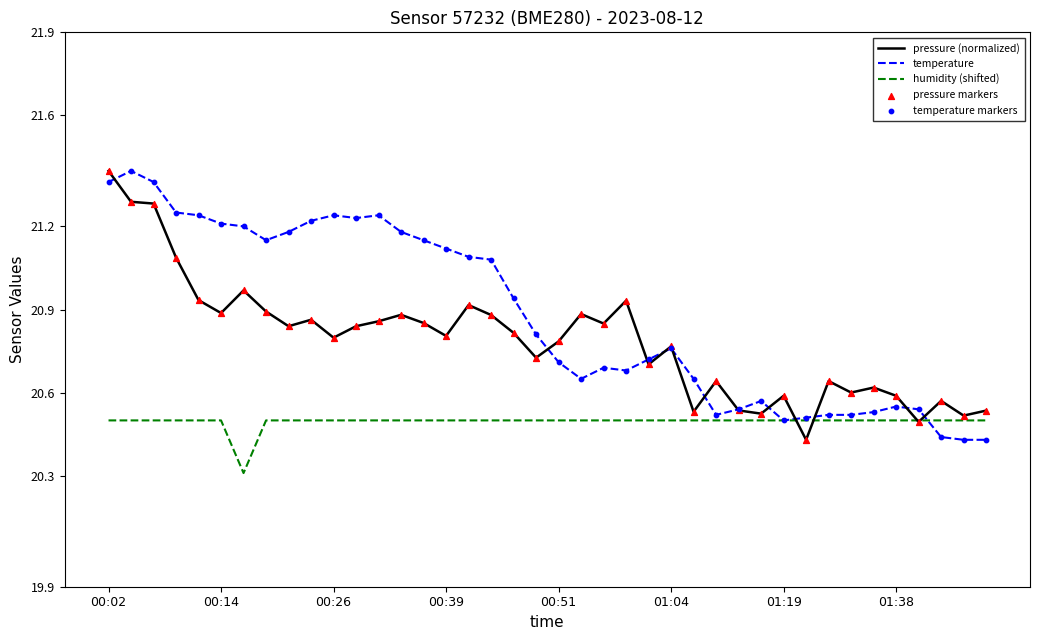

Which series has the largest total across all categories?

temperature